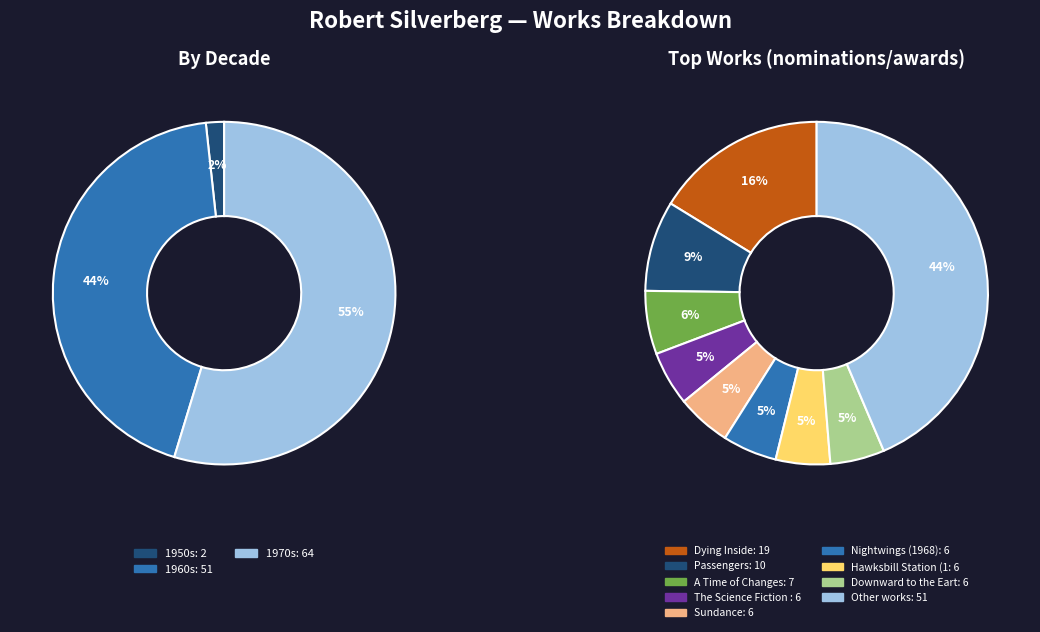

Is there a majority slice in this chart?

No